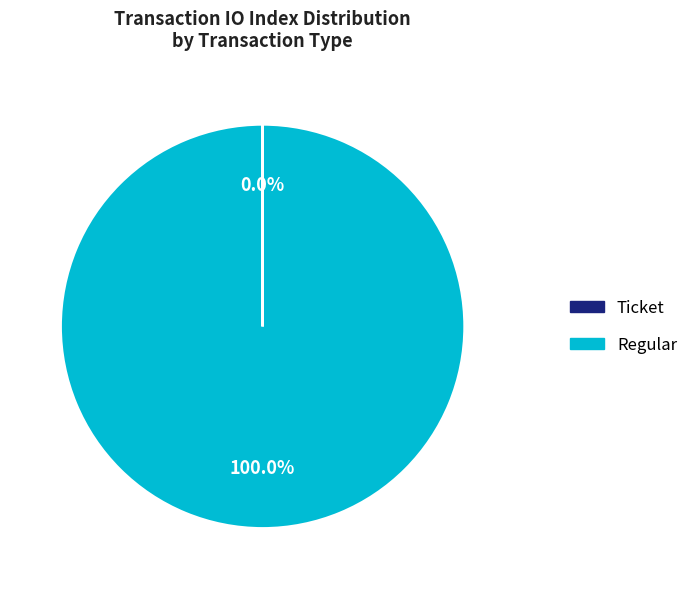

Does any single category account for the majority?

Yes